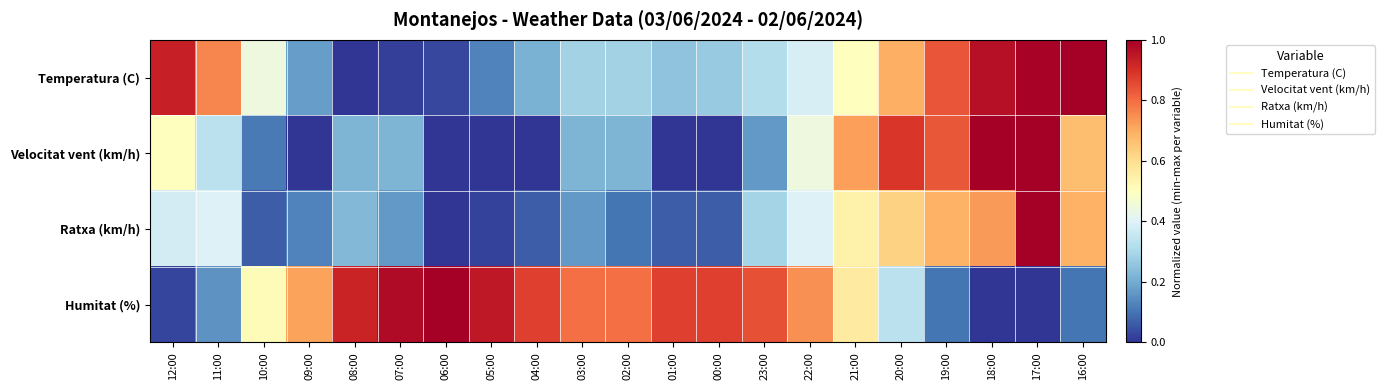

What is the total value across all series at 09:00?

1.0